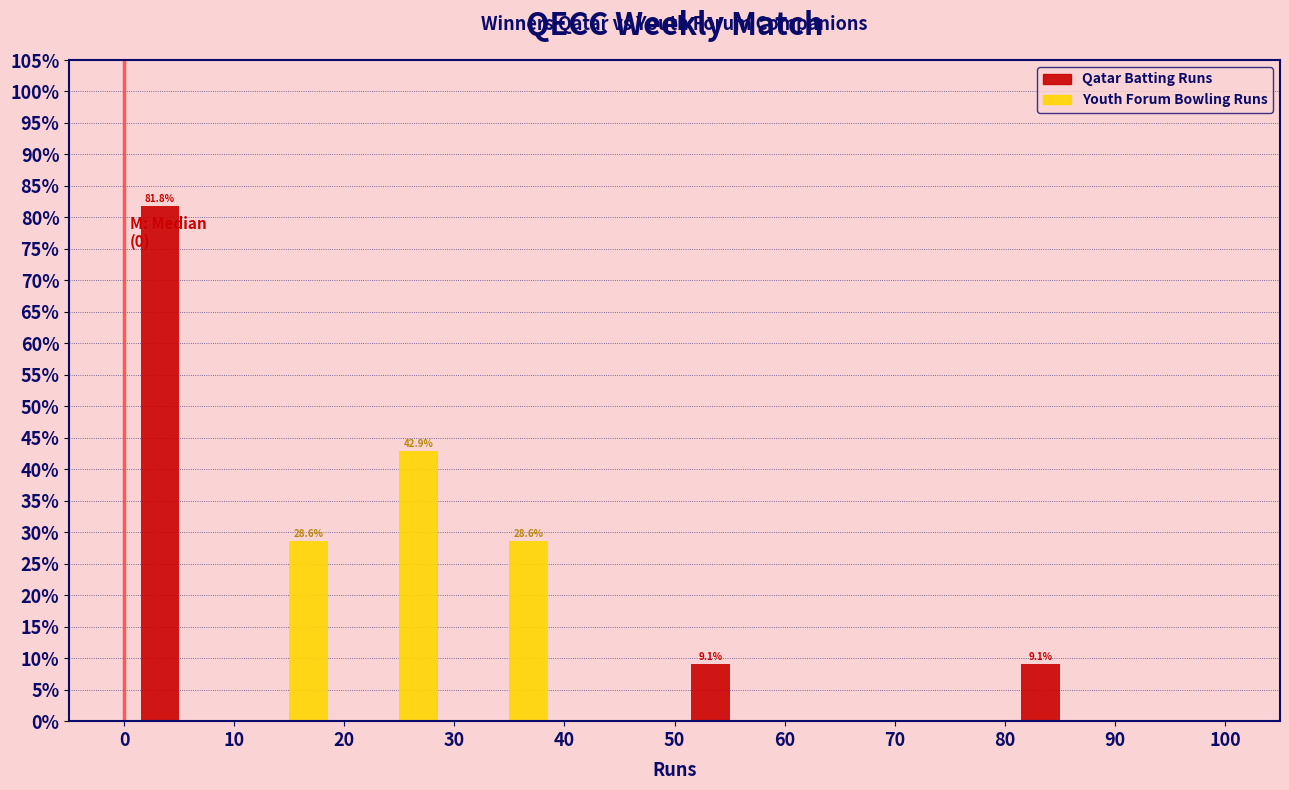

In the Youth Forum Bowling Runs series, which range on the x-axis has the tallest bar?

20 to 30